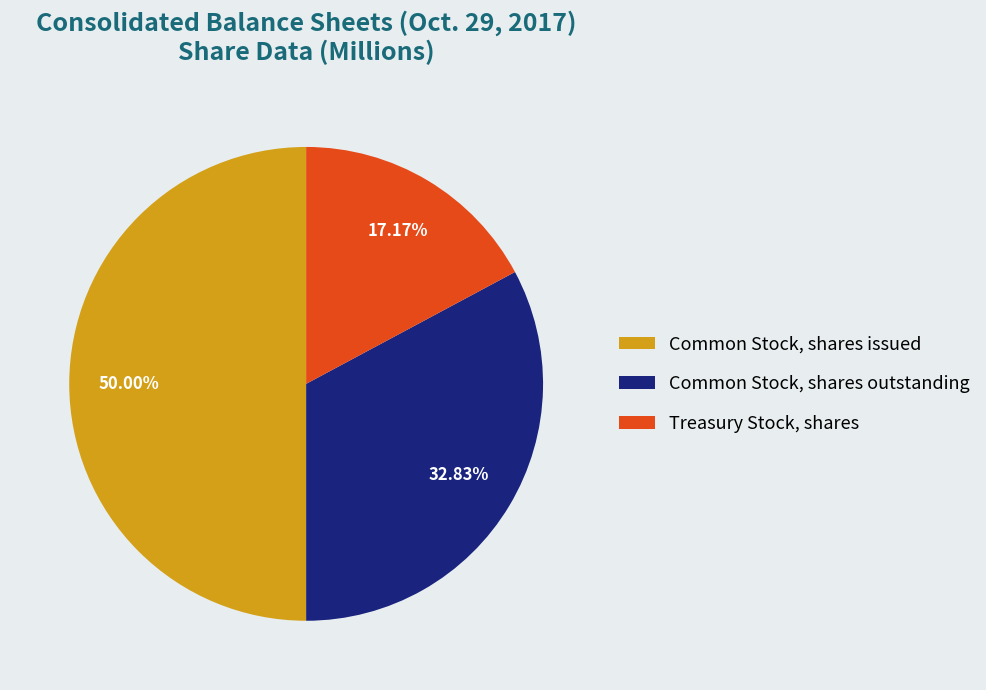

Does Treasury Stock, shares represent more than half of the total?

No